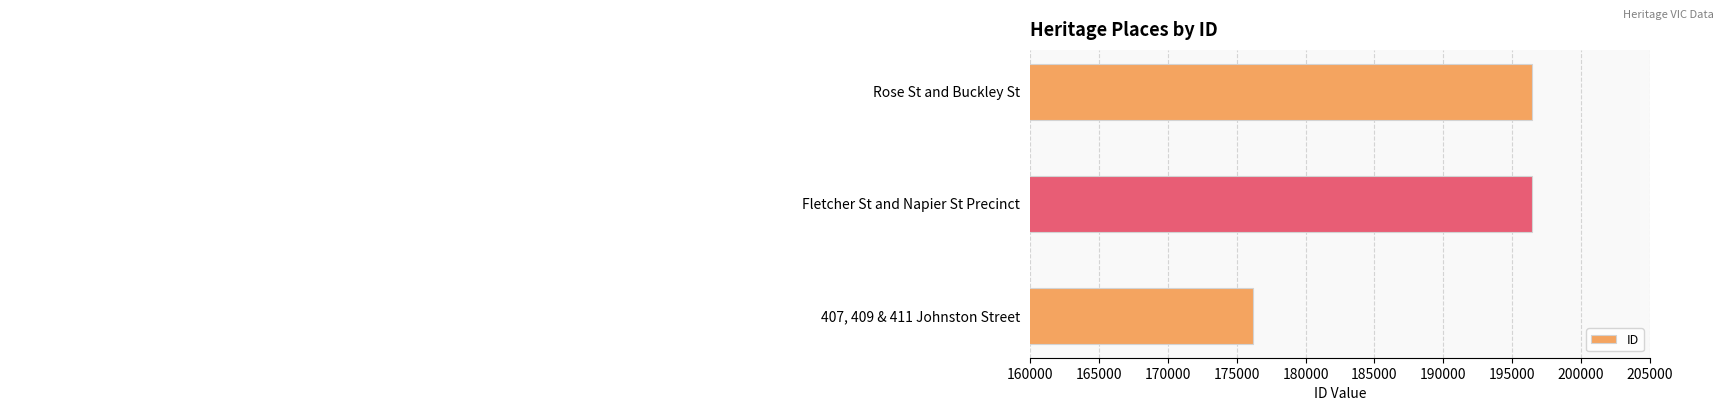

Are the bars horizontal?

Yes